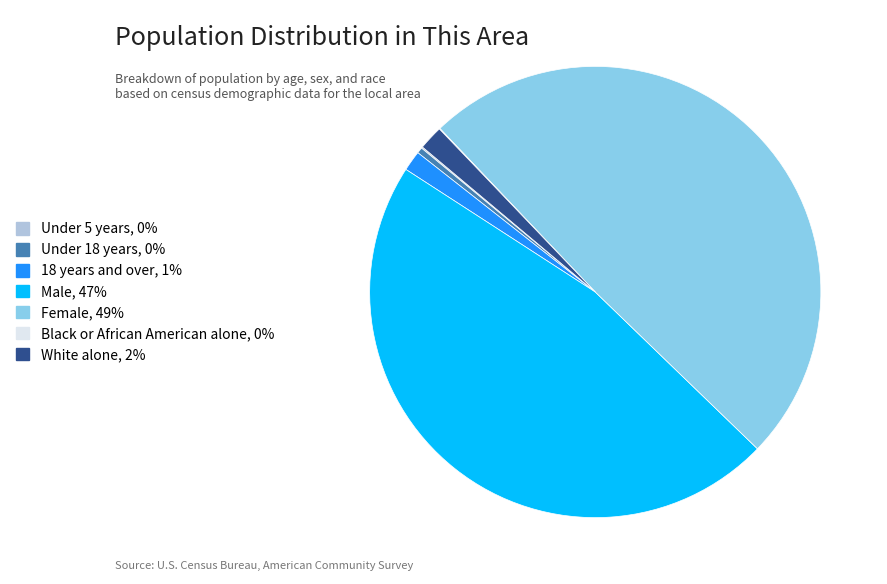

The Female slice represents 49% of the pie. True or false?

True